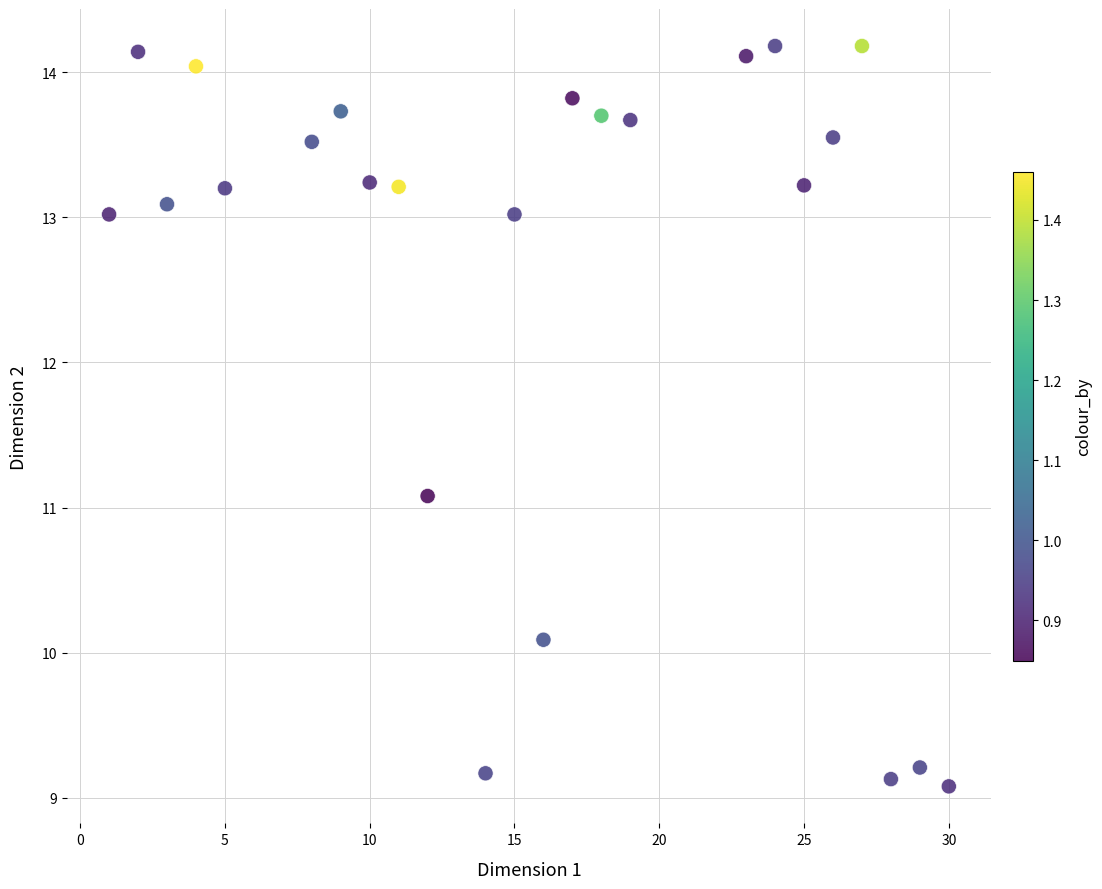

What is the range of X values (max minus min)?

29.0